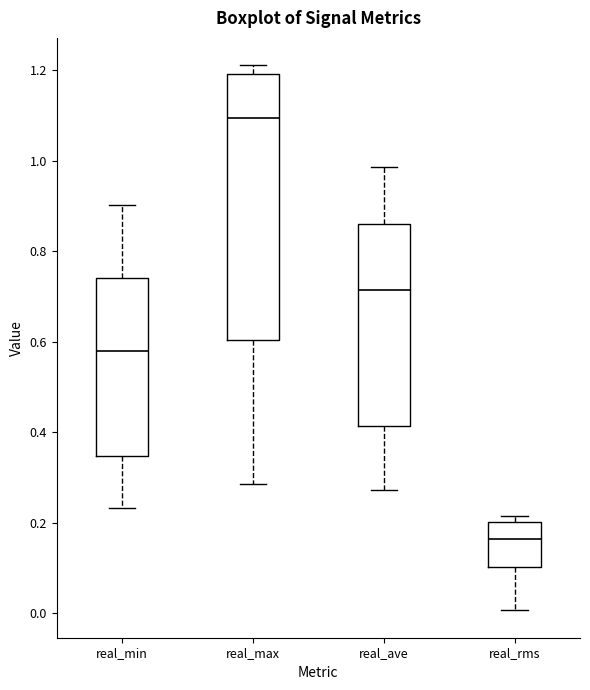

Where does the median line of the box for real_rms sit on the y-axis? The values are not printed on the chart, so give them approximately, as read against the axis.

0.16